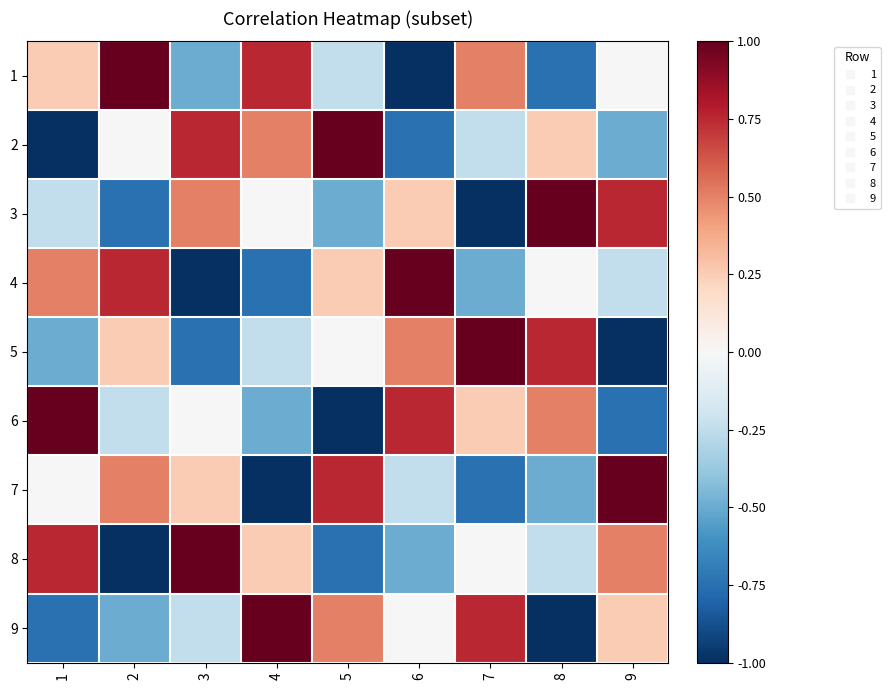

What is the maximum value shown in the chart?

1.0